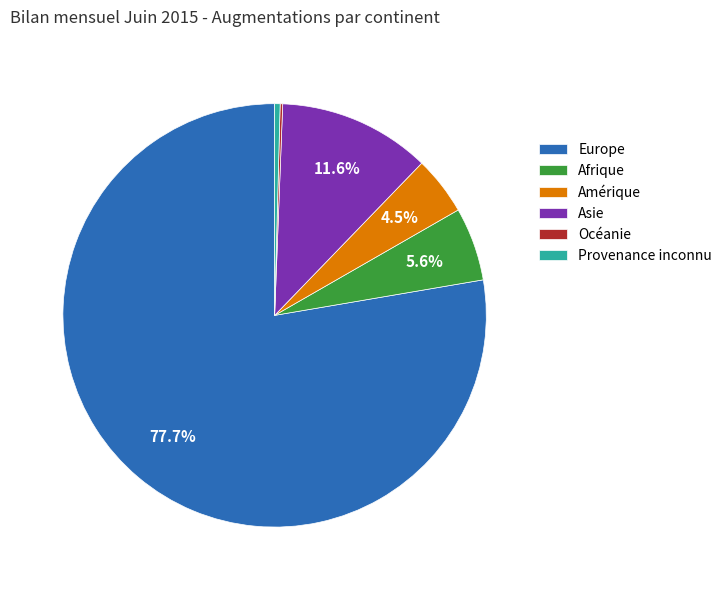

Combined, do Provenance inconnu and Amérique account for over 50%?

No